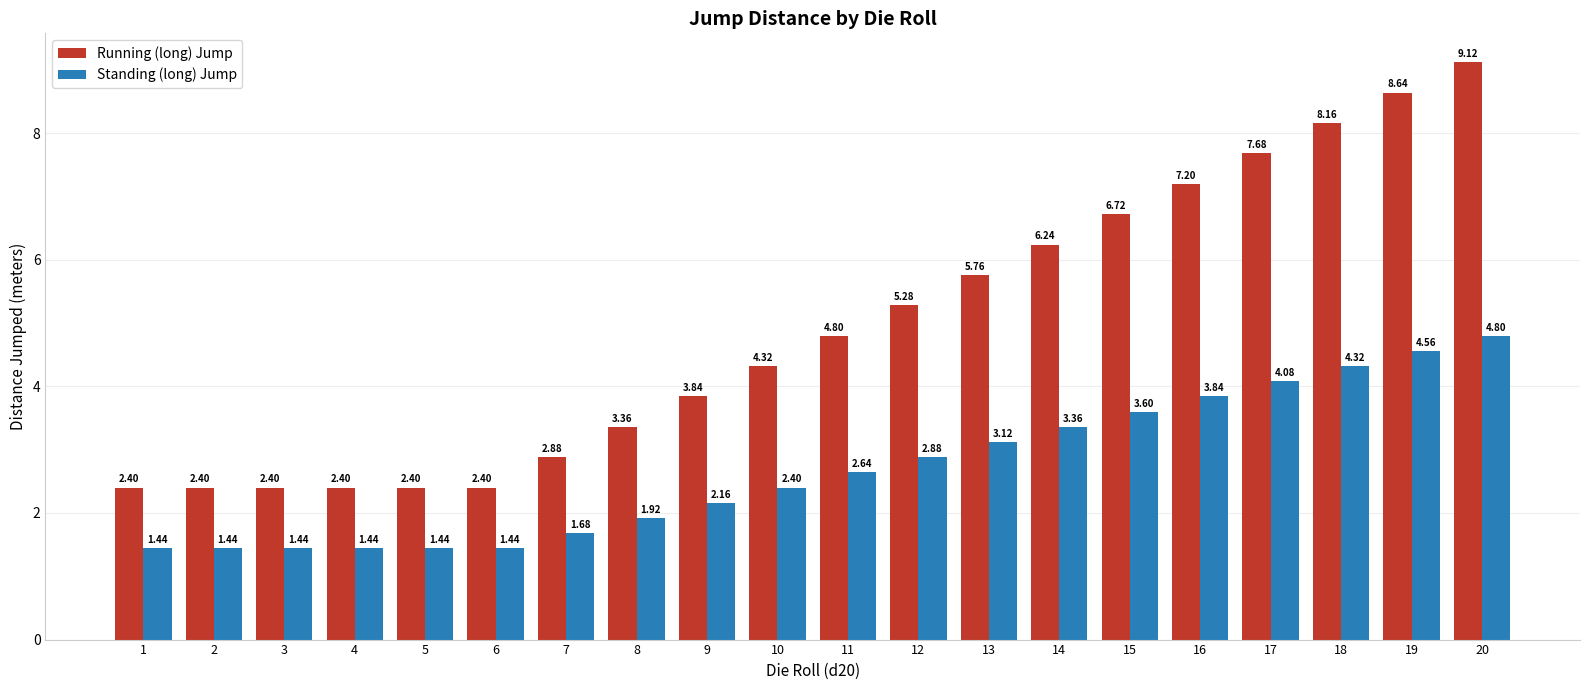

What is the difference between the Standing (long) Jump values at 13 and 15?

0.5